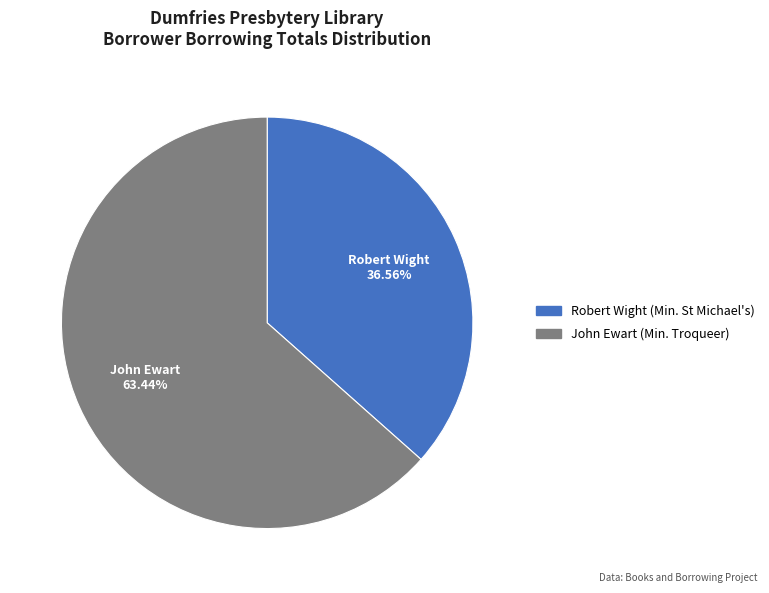

Is there any slice that represents more than half of the pie?

Yes